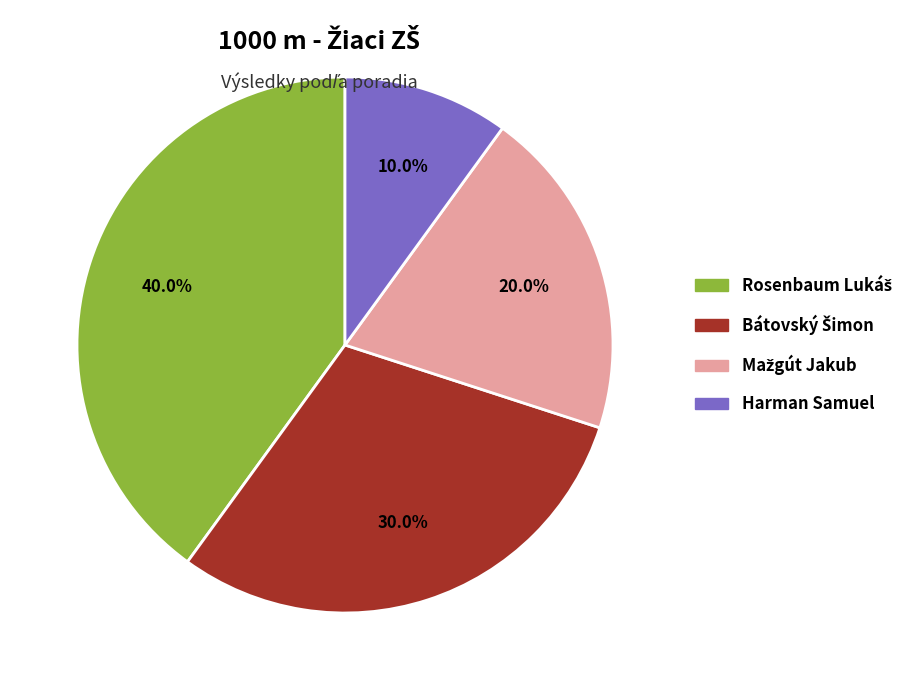

Which category has the smallest portion of the pie?

Harman Samuel